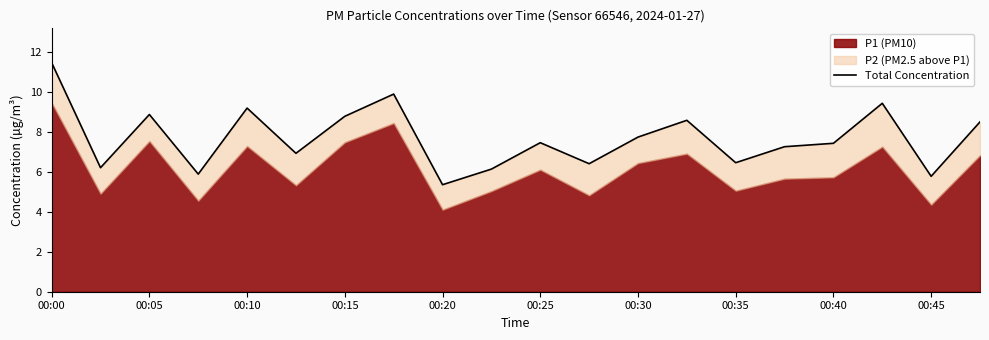

What is the difference between the maximum and minimum values?

6.1